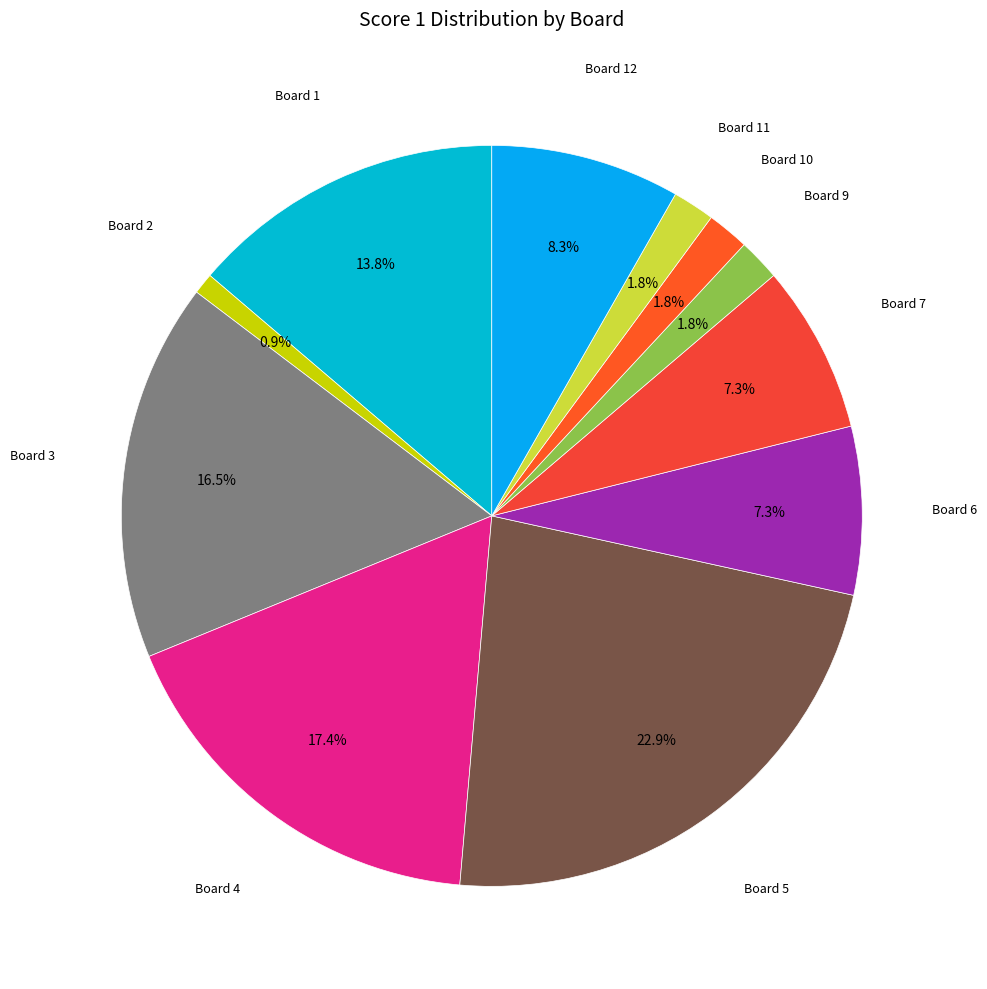

How many slices are in this pie chart?

11